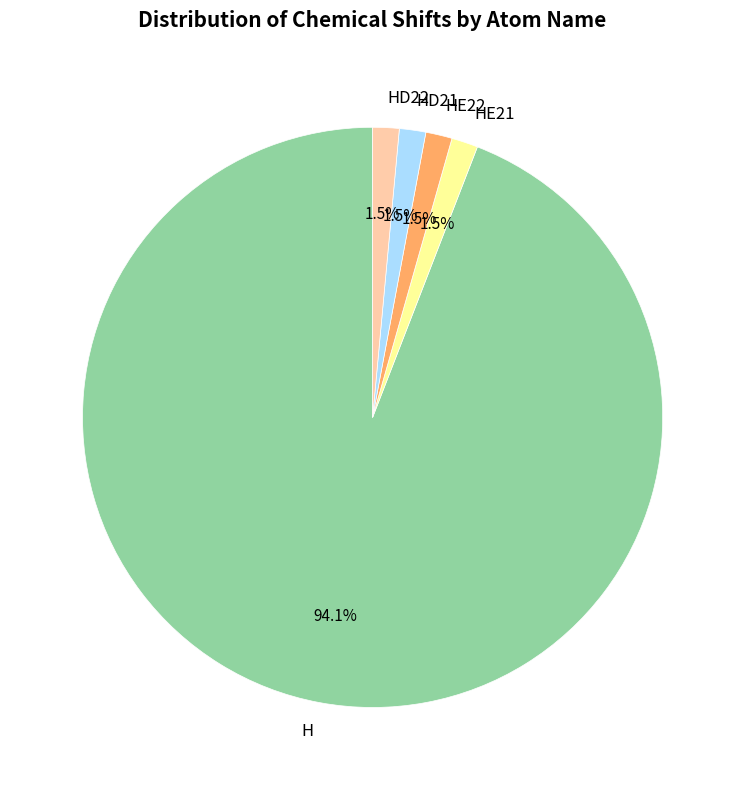

Which category has the biggest portion of the pie?

H